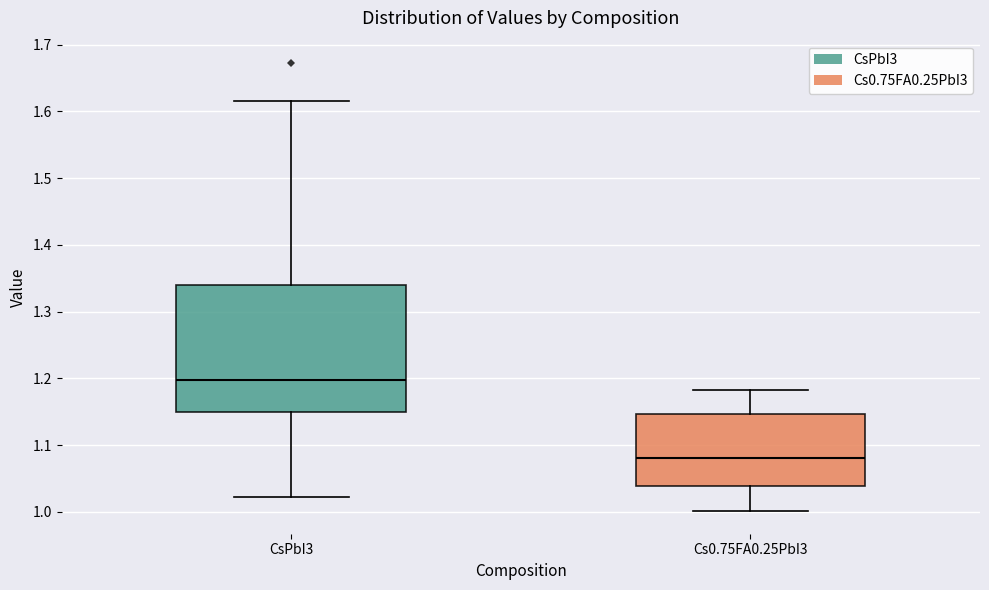

Reading left to right, transcribe this box plot: for each box, give where its median line is, the range the box spans, and where its two whiskers end, as read against the y-axis. The values are not printed on the chart, so give them approximately, as read against the axis.

CsPbI3: median 1.20, box 1.15 to 1.34, whiskers 1.02 to 1.62
Cs0.75FA0.25PbI3: median 1.08, box 1.04 to 1.15, whiskers 1.00 to 1.18